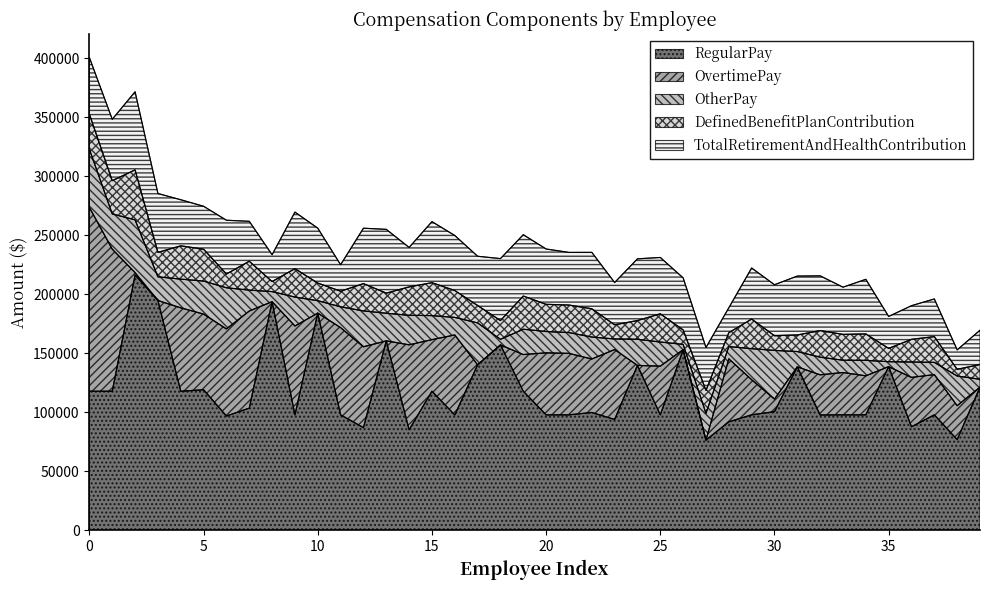

Which series has the widest spread of values?

OvertimePay